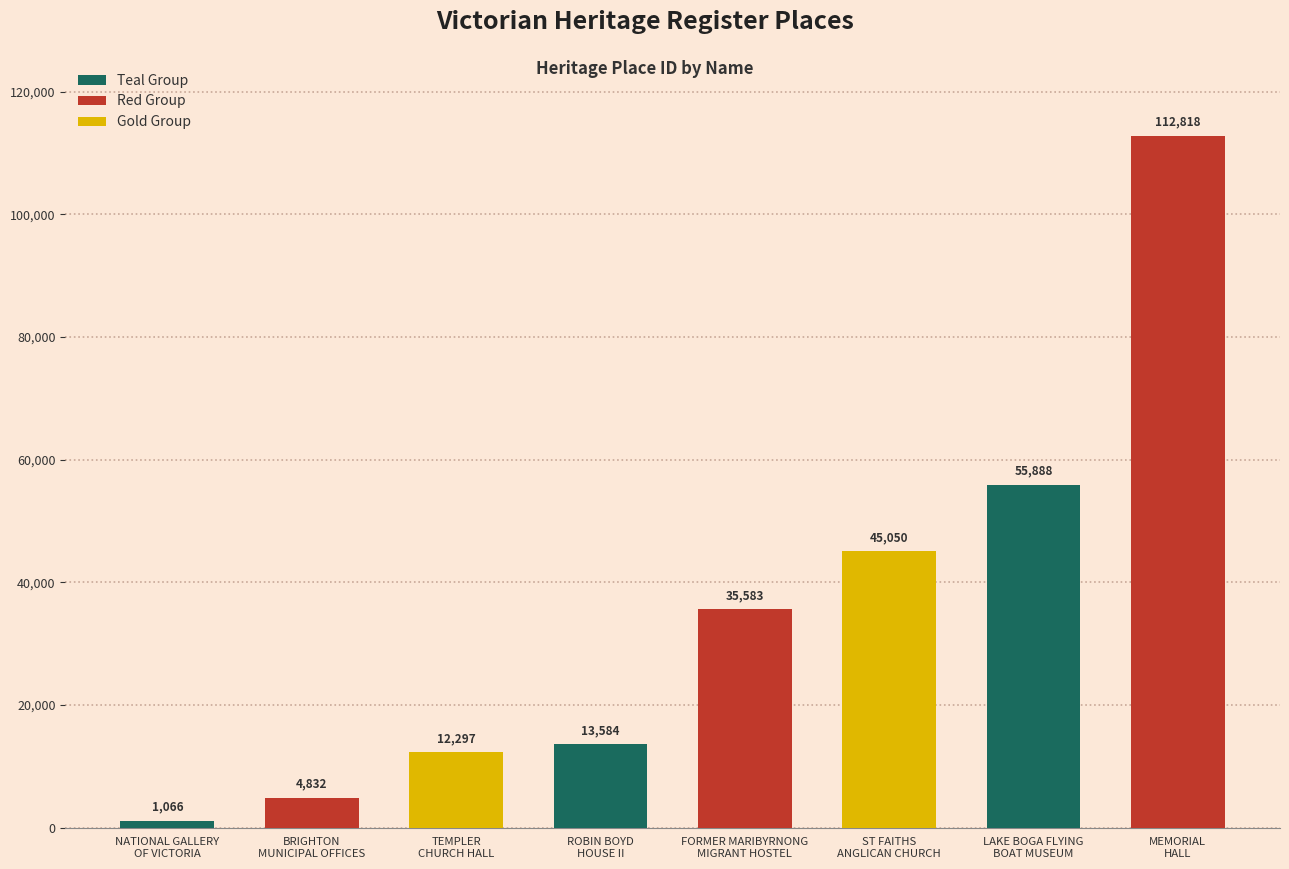

Reading left to right, extract all data points from this chart.

1066	4832	12297	13584	35583	45050	55888	112818